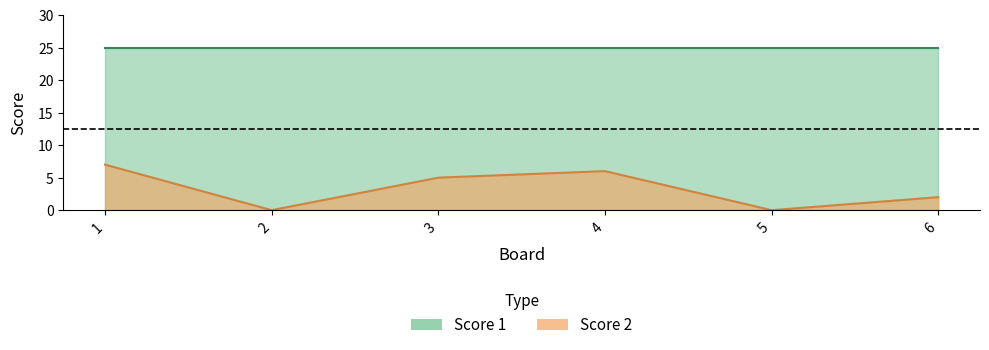

Does the chart display data point markers on the line(s)?

No